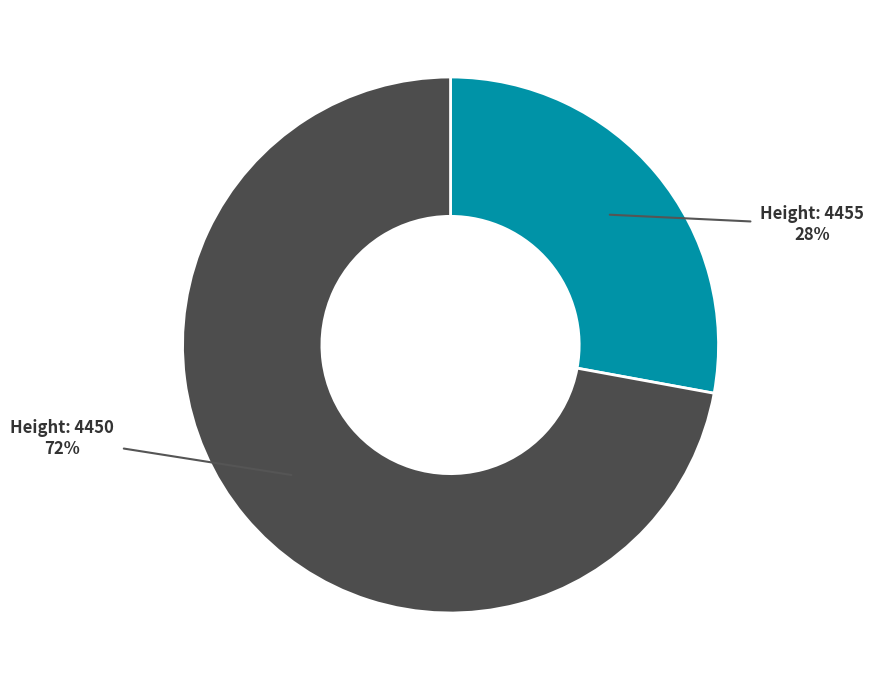

Is there any slice that represents more than half of the pie?

Yes